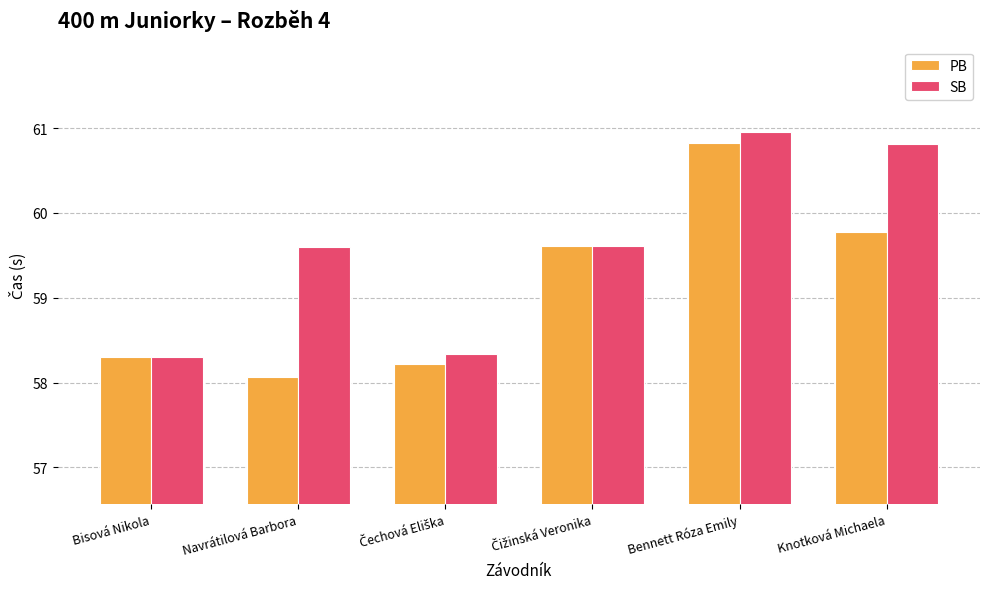

What is the label of the 1st bar from the right?

Knotková Michaela